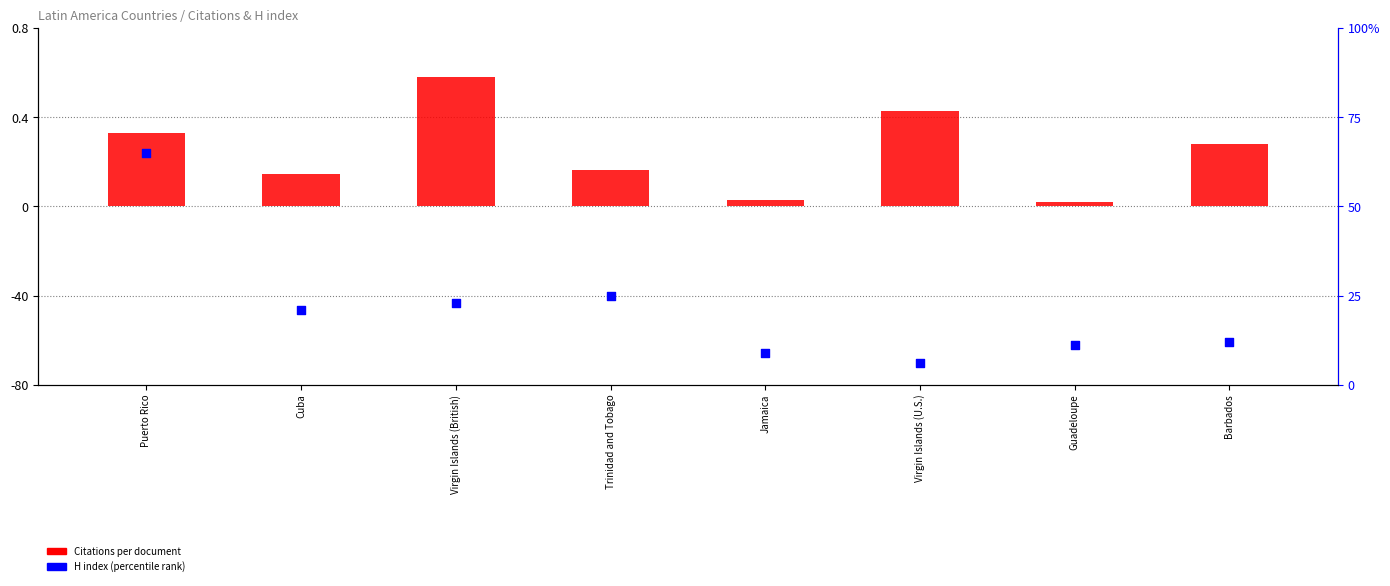

Which series contains the lowest Y value?

Citations per document